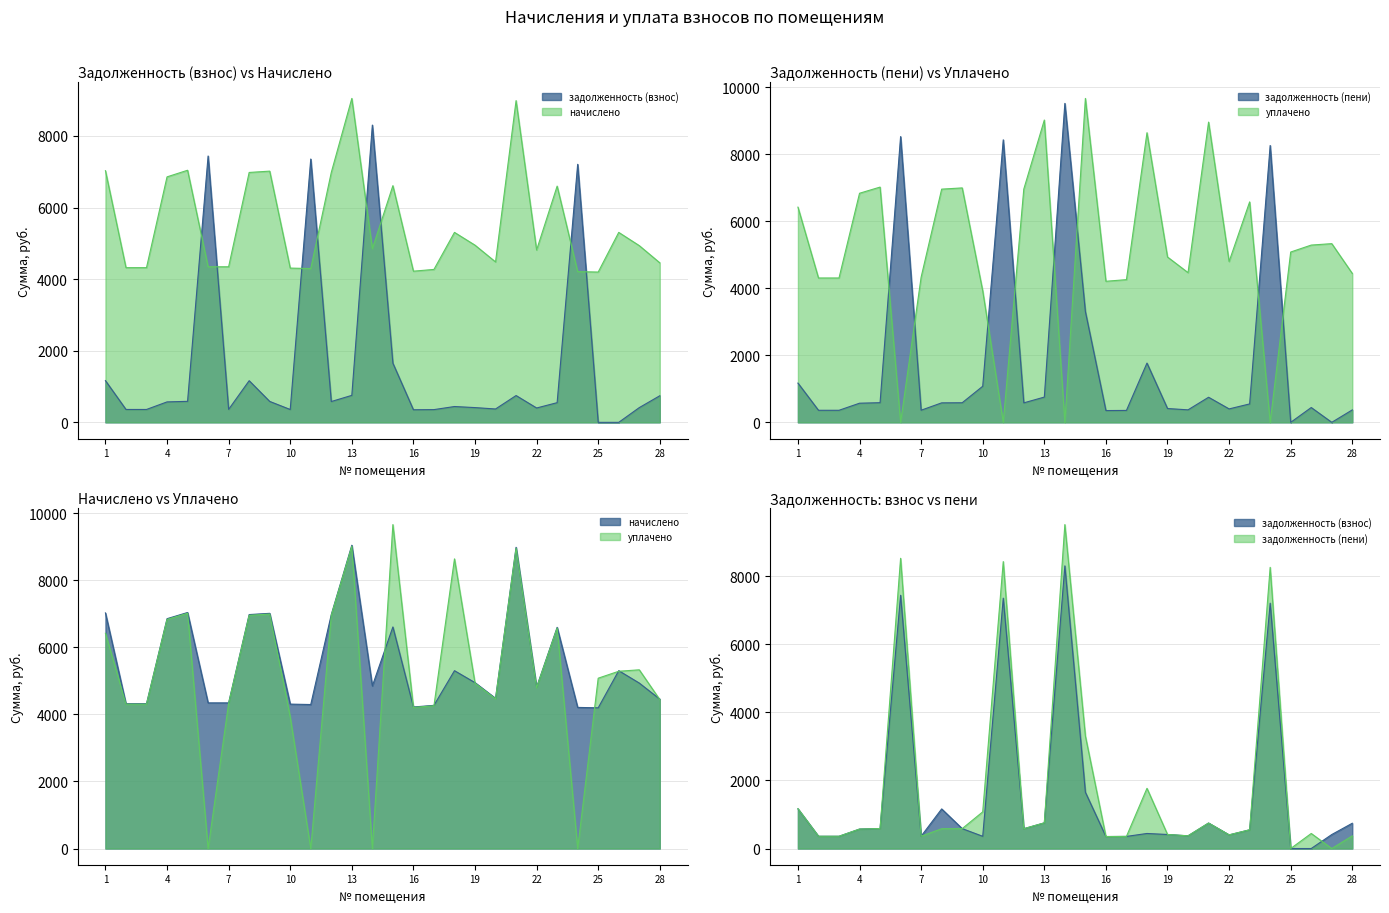

What value does the начислено series have at 23?

6599.3